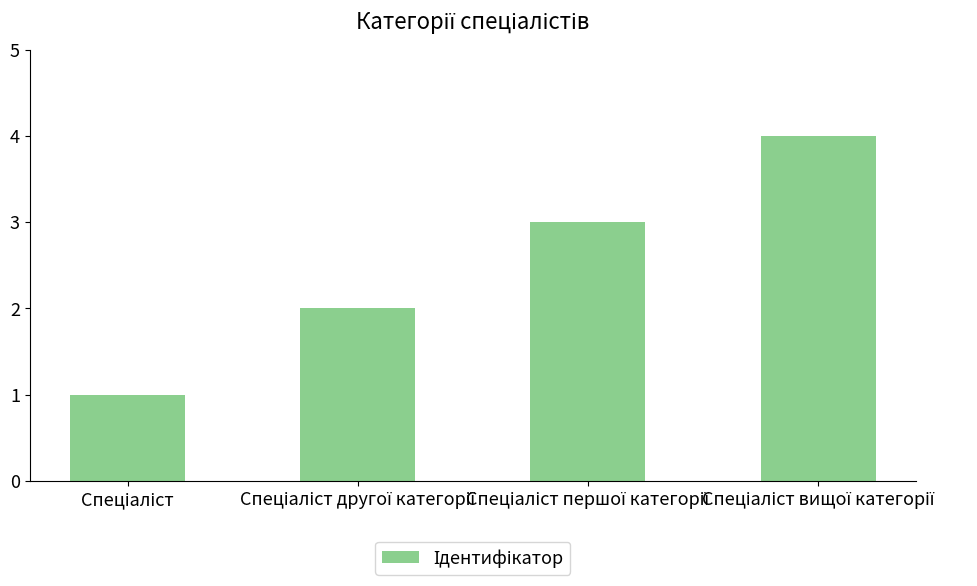

Count the values in the range 2 to 4.

3